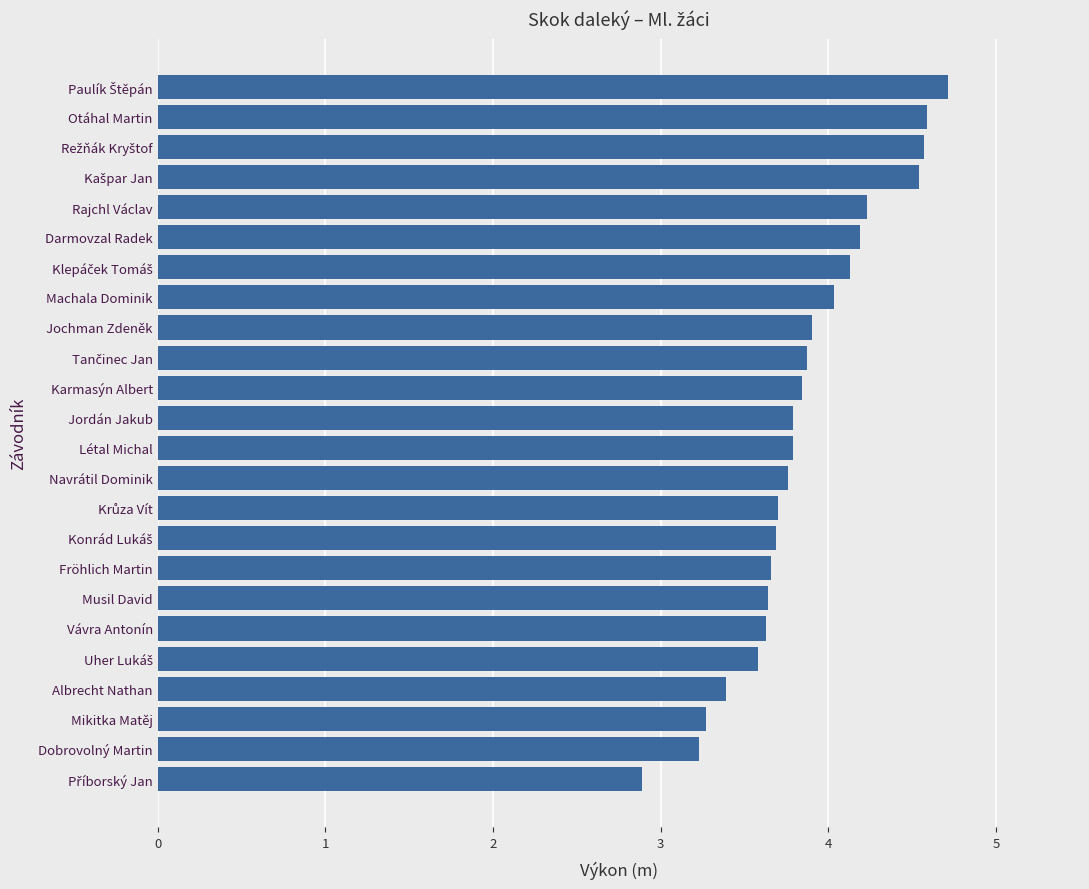

What is the change in value from Navrátil Dominik to Dobrovolný Martin?

-0.5